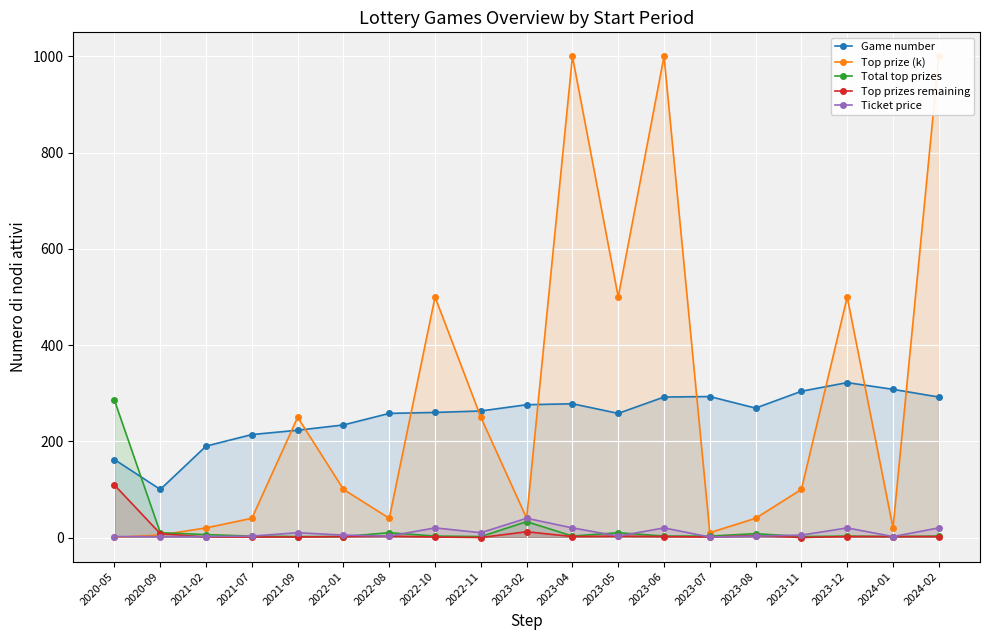

At which label does Ticket price reach its peak?

2023-02